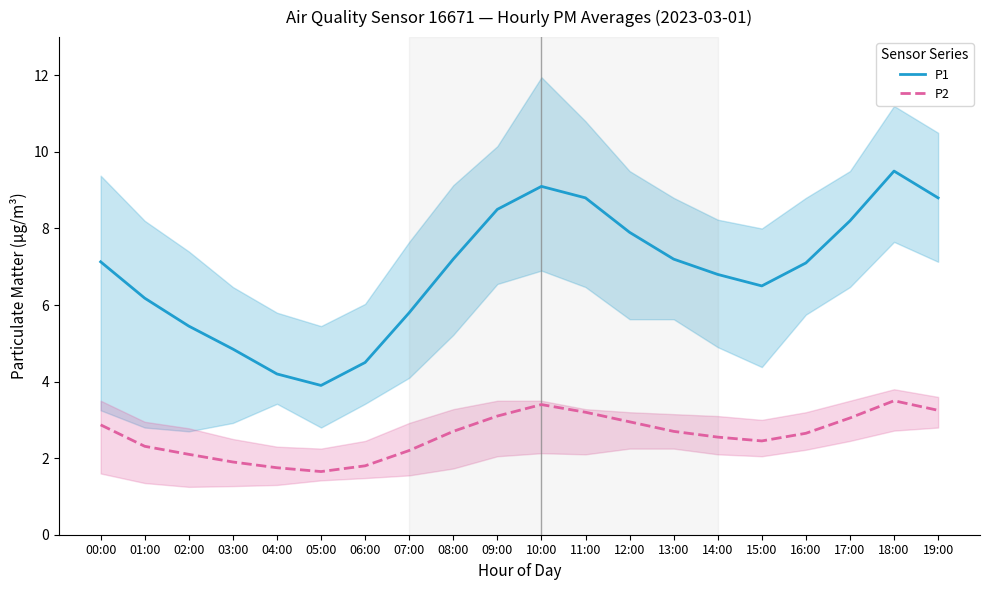

What is the label of the 6th point from the left?

05:00